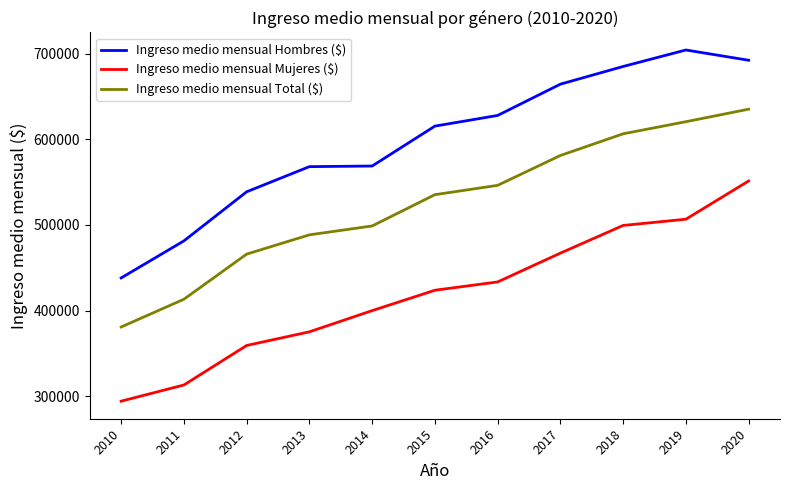

True or false: Ingreso medio mensual Hombres ($) and Ingreso medio mensual Total ($) intersect in this chart.

False